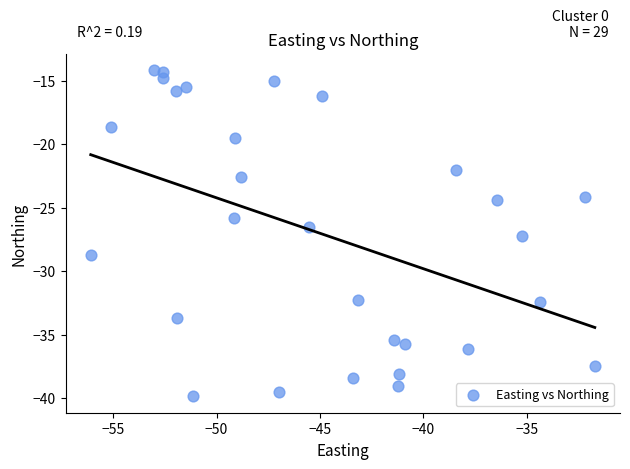

What is the range of X values (max minus min)?

24.4